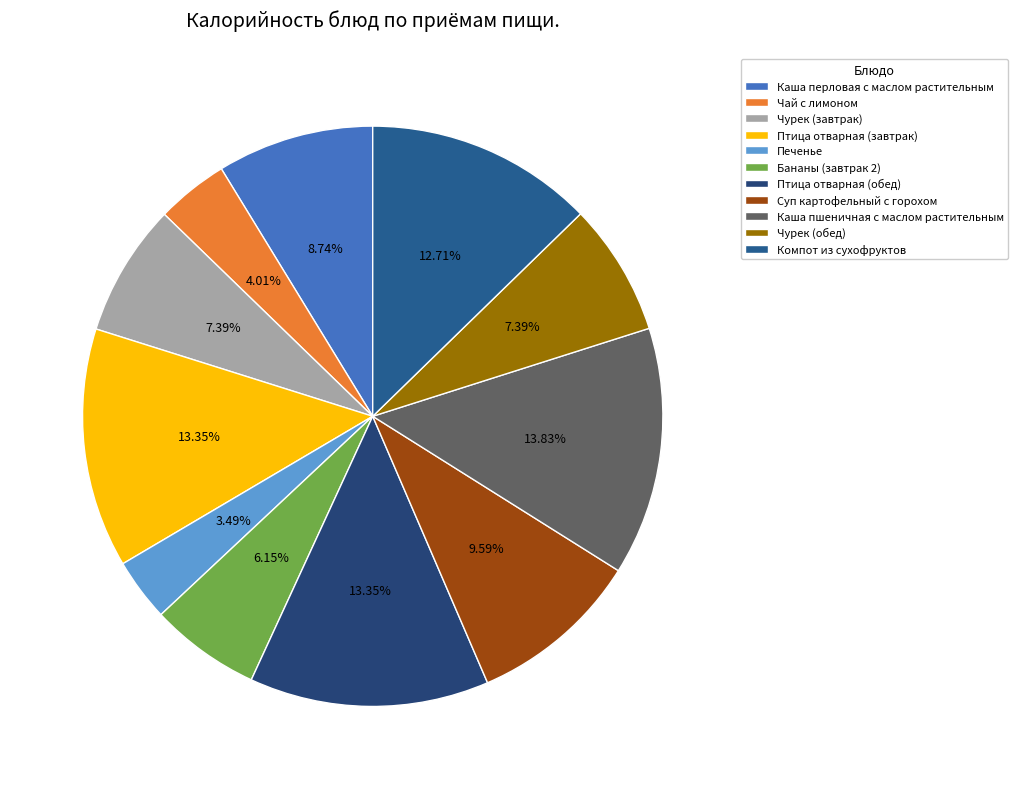

What percentage is the Каша пшеничная с маслом растительным slice, to the nearest percent?

14%